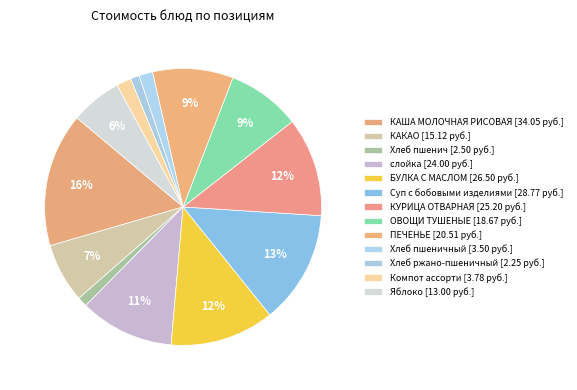

How many slices are in this pie chart?

13